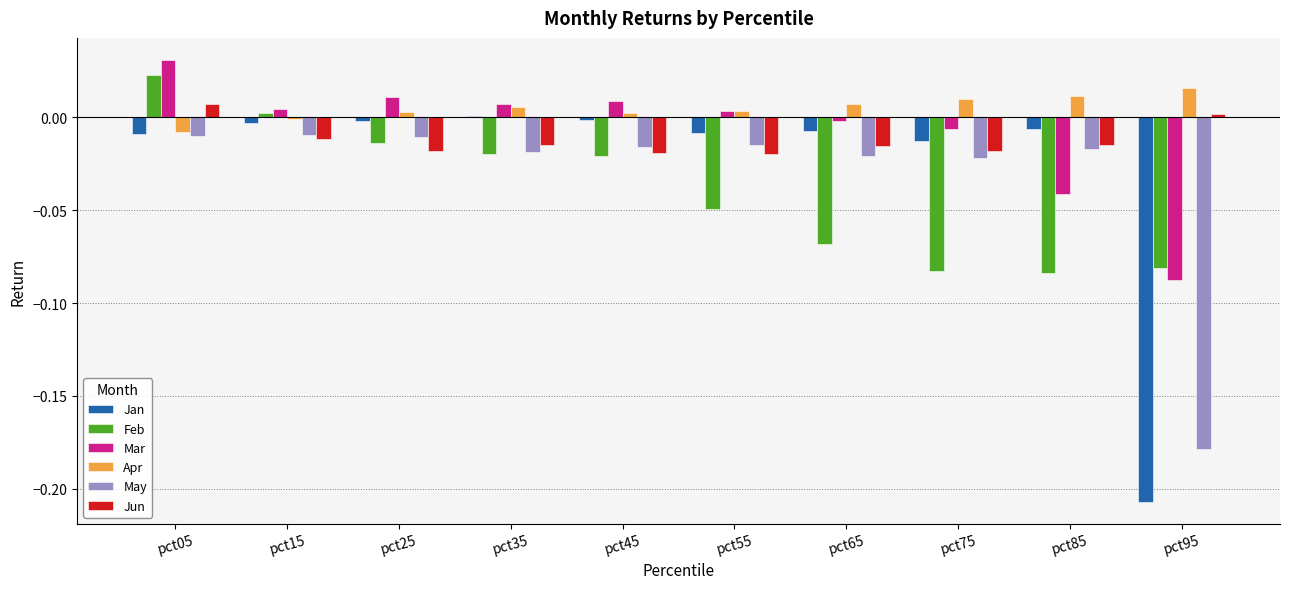

Which series changed the most between pct55 and pct95?

Jan